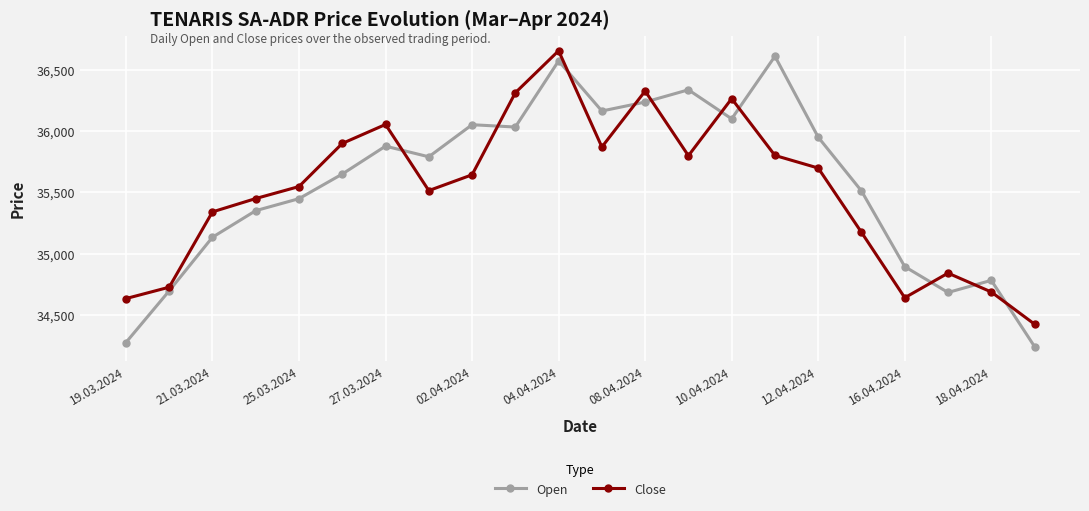

Which series has the widest spread of values?

Open